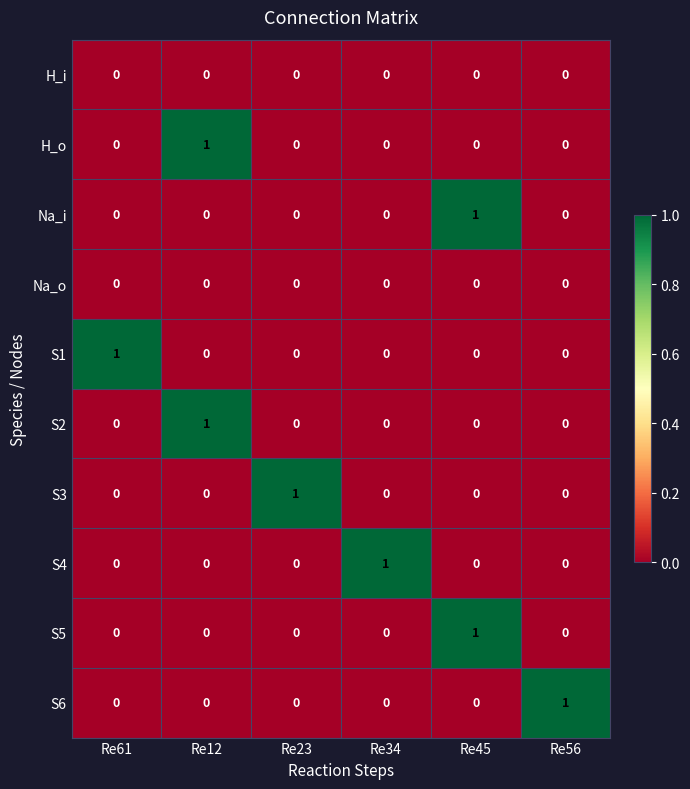

How many H_o values are between 0 and 1?

6